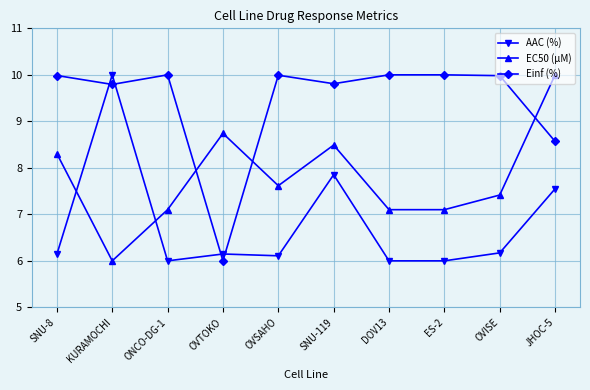

Is the value of Einf (%) at OVISE greater than the value of EC50 (µM) at OVSAHO?

Yes